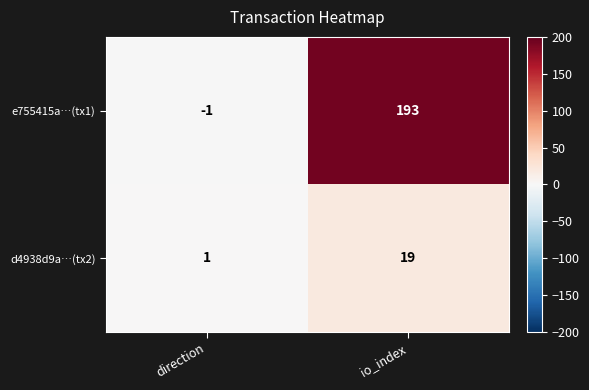

How many data points in e755415a…(tx1) are less than 193?

1